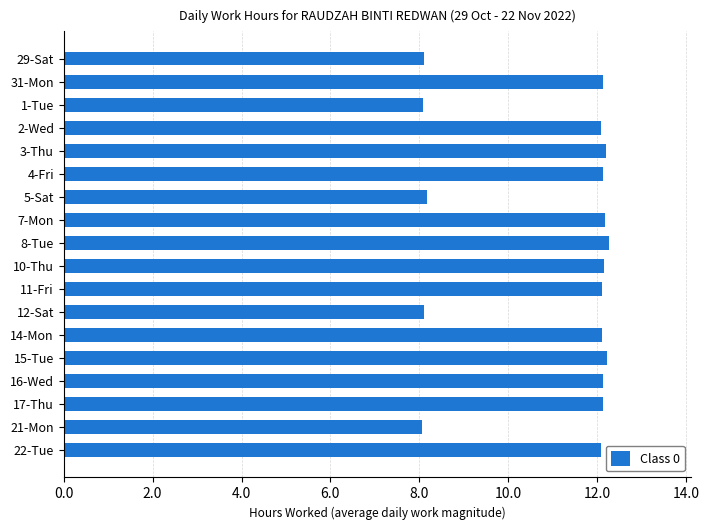

The value at 21-Mon is 4.7. True or false?

False